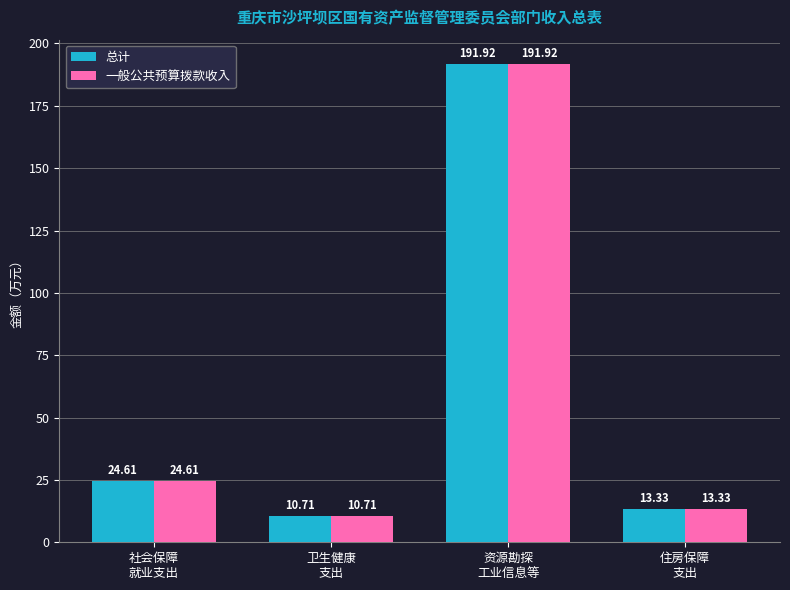

Rank the categories by 总计 value from lowest to highest.

卫生健康
支出, 住房保障
支出, 社会保障
就业支出, 资源勘探
工业信息等